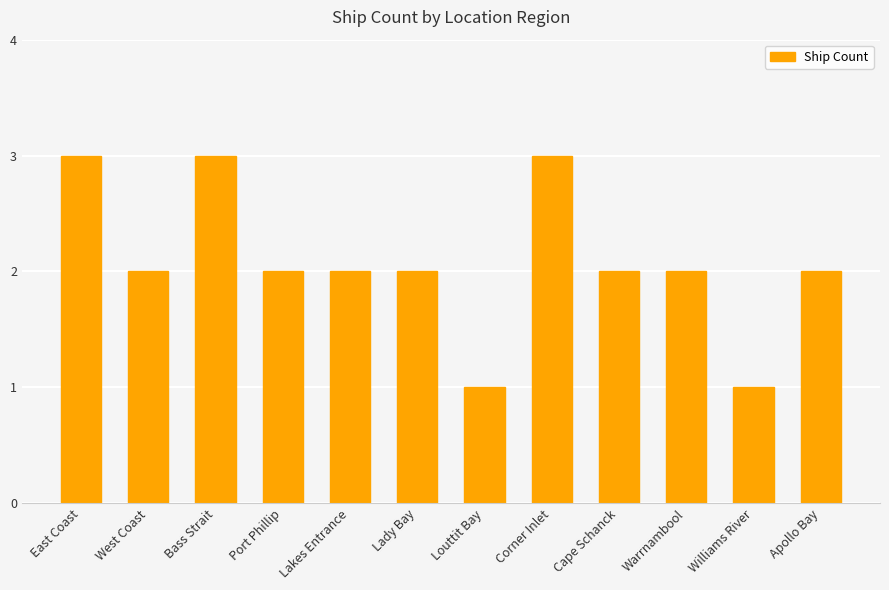

What is the difference between the values at West Coast and Corner Inlet?

1